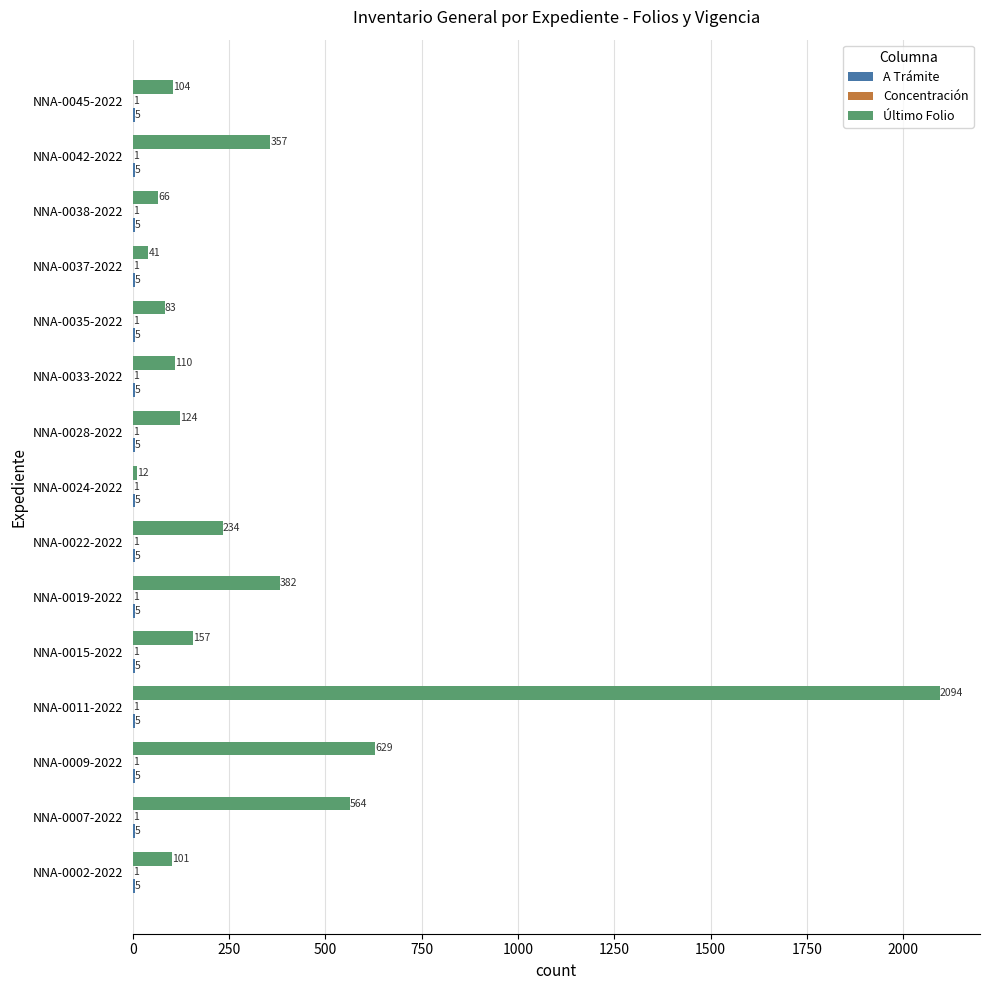

Is it true that Último Folio equals 41 at NNA-0033-2022?

False